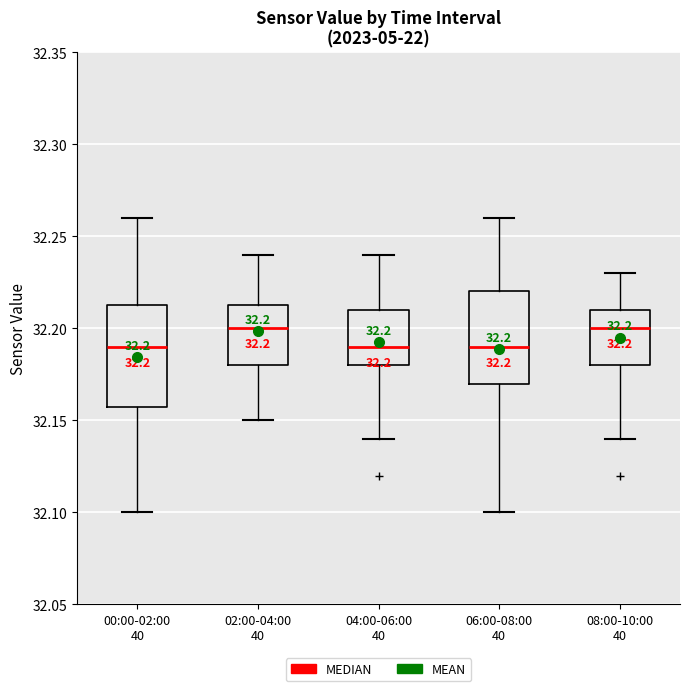

Which box is the tallest, from its lower edge to its upper edge?

00:00-02:00 40